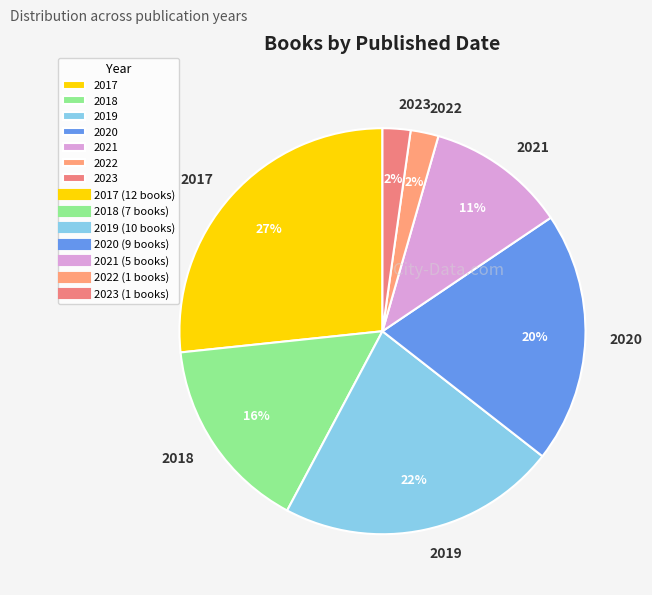

To the nearest percent, what percentage of the pie is 2020?

20%